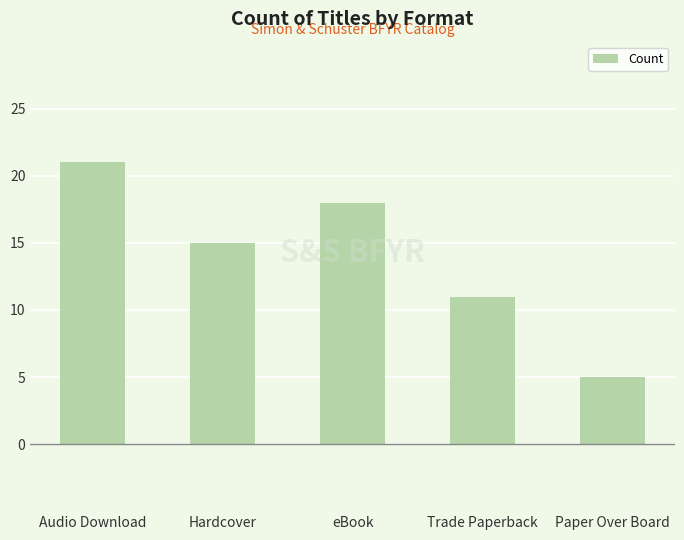

Reading left to right, what are all the values shown in this chart?

Audio Download=21	Hardcover=15	eBook=18	Trade Paperback=11	Paper Over Board=5